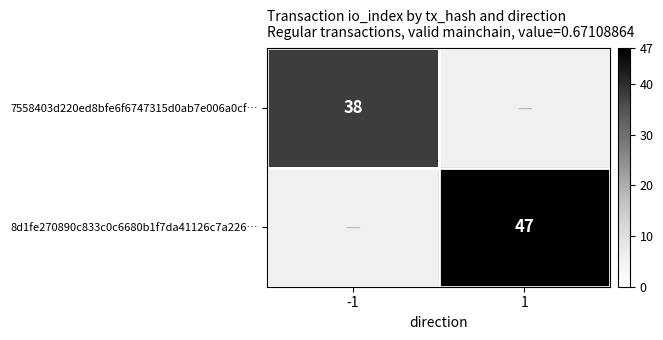

Is the value of 8d1fe270890c833c0c6680b1f7da41126c7a226… at 1 greater than the value of 7558403d220ed8bfe6f6747315d0ab7e006a0cf… at -1?

Yes